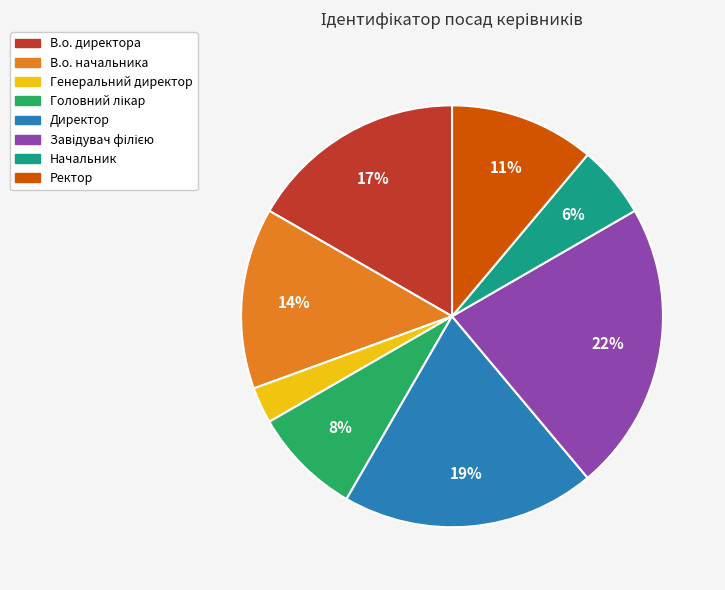

To the nearest percent, what portion does В.о. директора represent?

17%